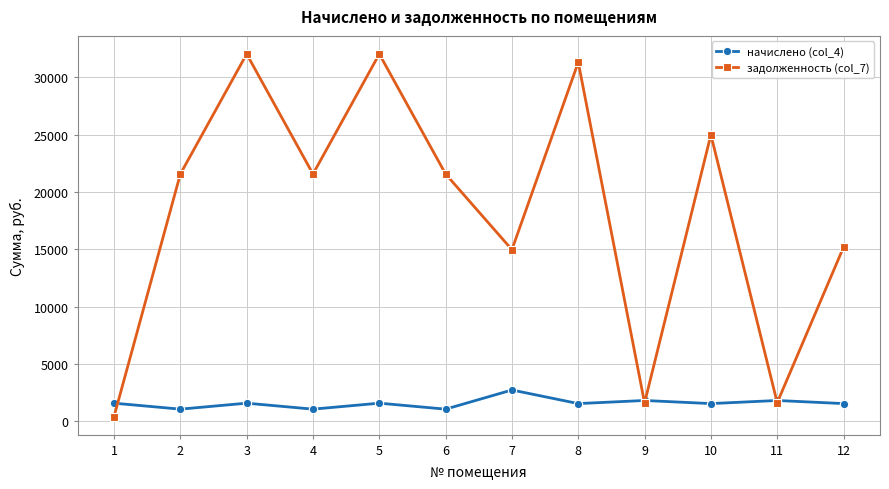

What is the lowest value of the начислено (col_4) series?

1073.3